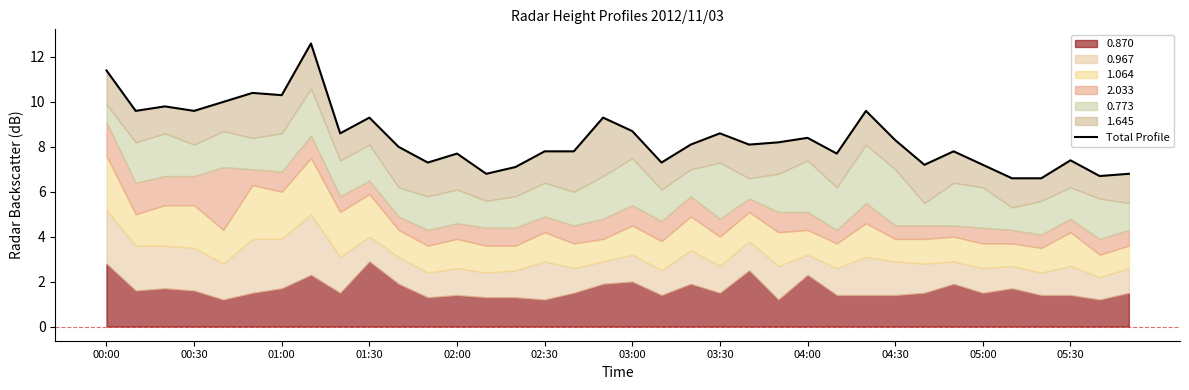

At which category does the chart reach its minimum across all series?

31